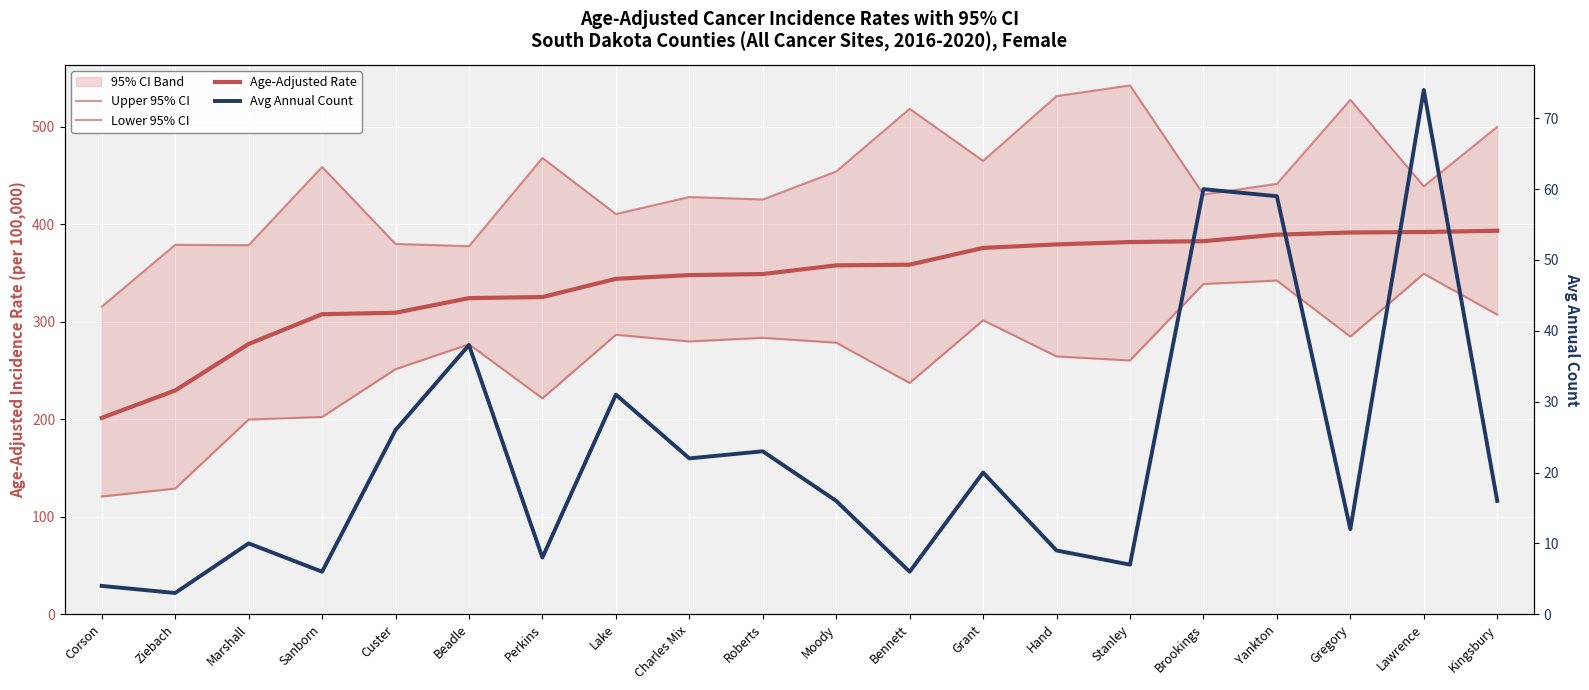

Is it true that Upper 95% CI equals 430.5 at Brookings?

True